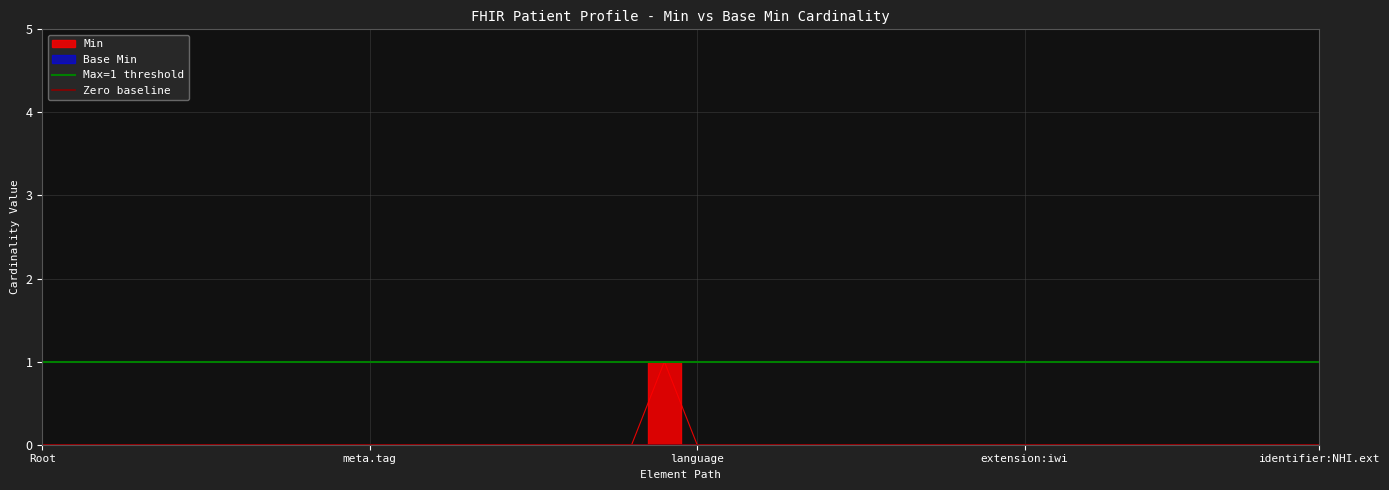

Between Root and meta.tag, which series saw the biggest shift?

Max=1 threshold